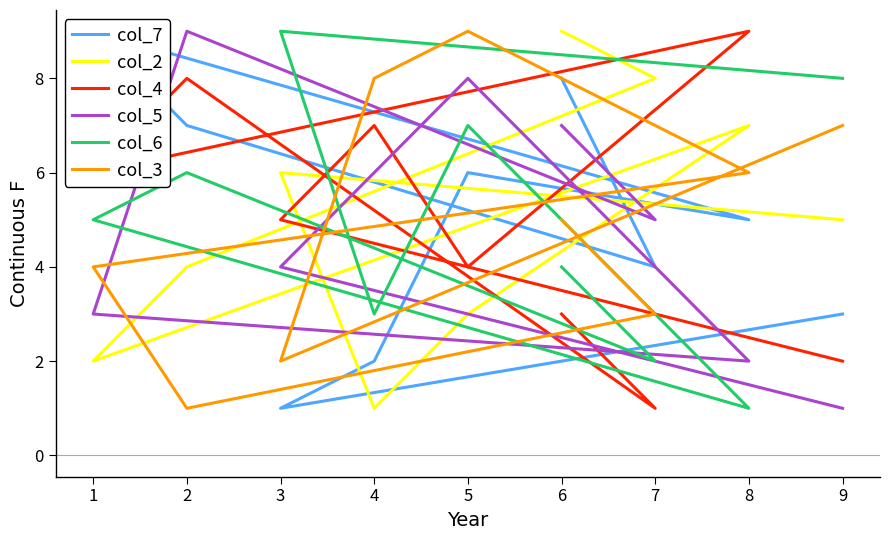

Count the number of categories in the chart.

9